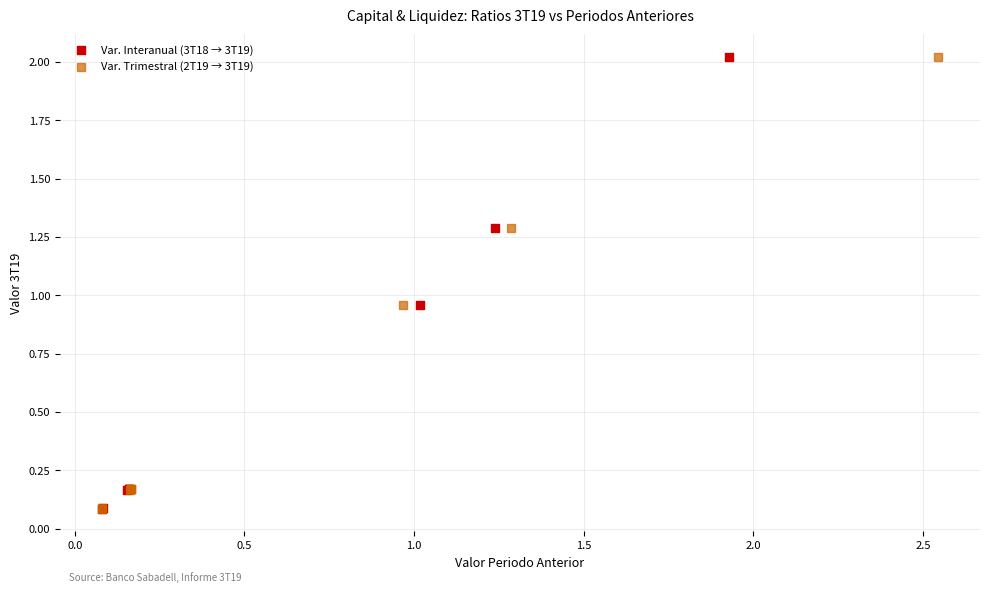

What are all the series names shown in the legend?

Var. Interanual (3T18 → 3T19), Var. Trimestral (2T19 → 3T19)